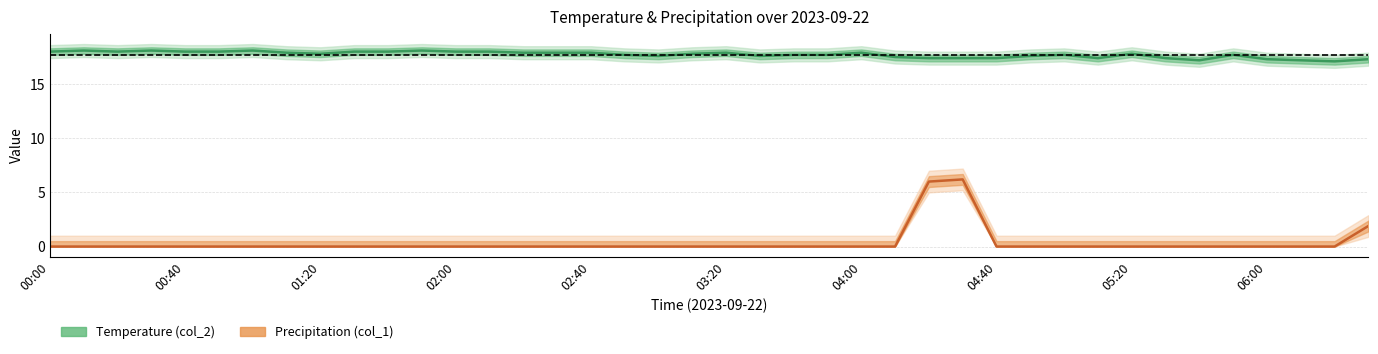

What position from the right is 25?

15